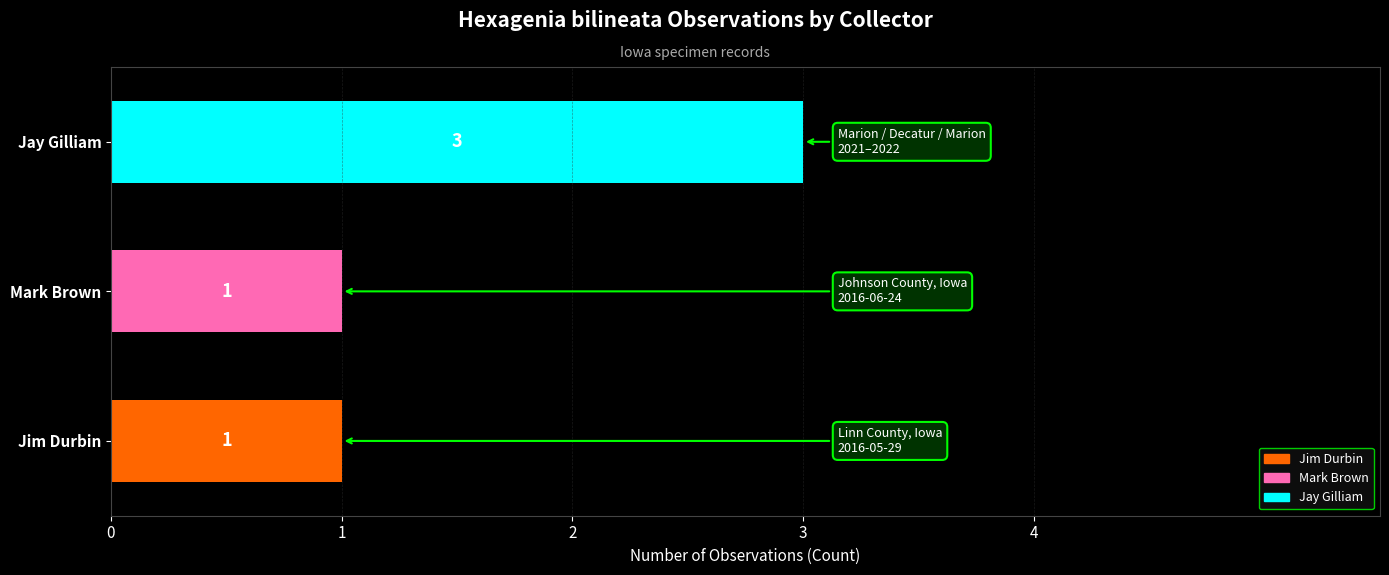

How many values are between 1 and 3?

3